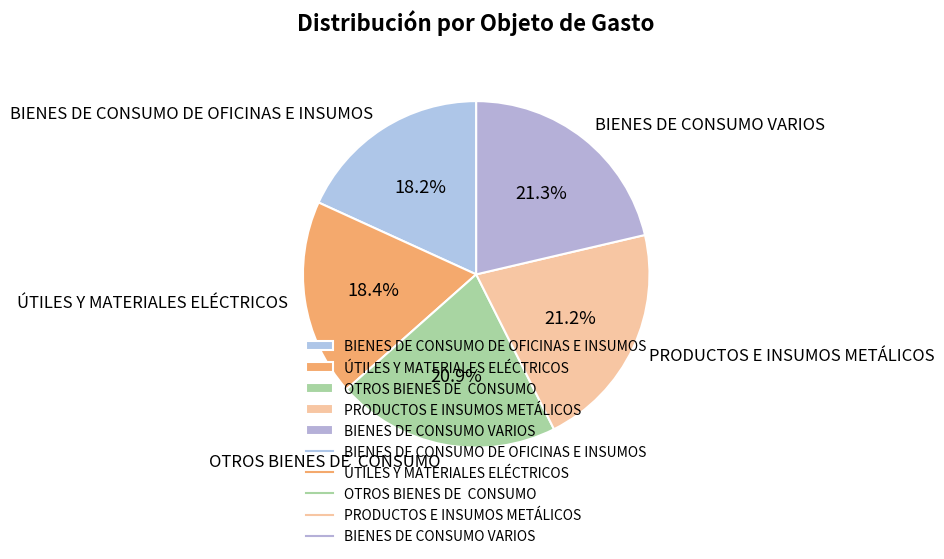

What is the ratio of the value at PRODUCTOS E INSUMOS METÁLICOS to the value at ÚTILES Y MATERIALES ELÉCTRICOS?

1.2